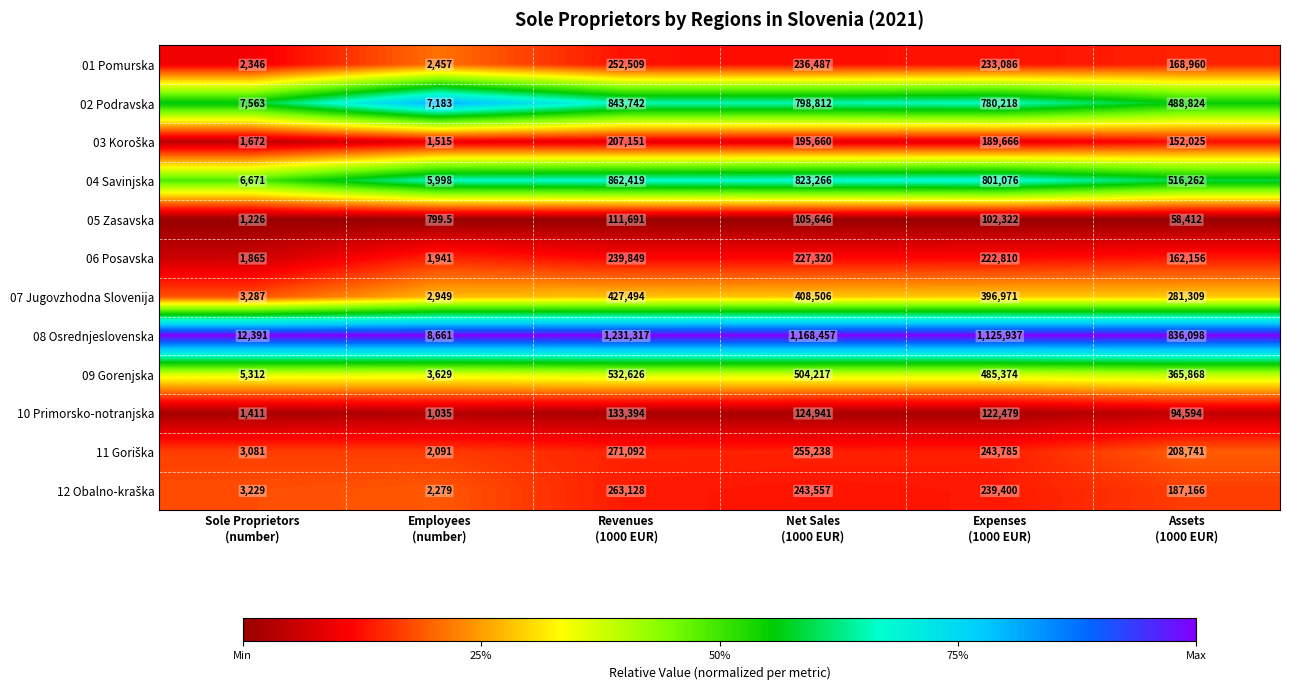

Which series has the widest spread of values?

08 Osrednjeslovenska